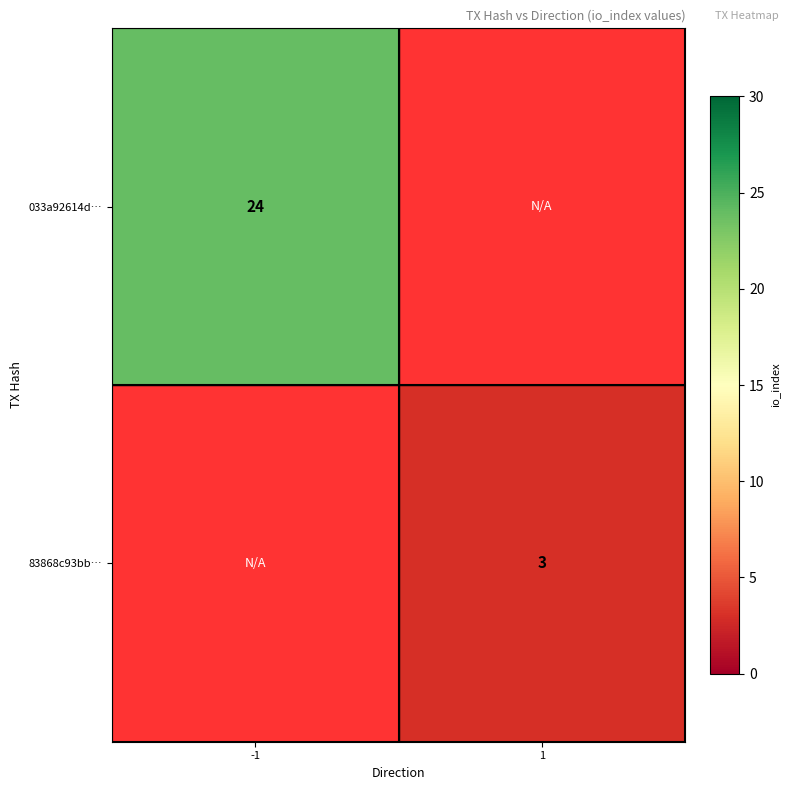

How many data points does each series have?

2